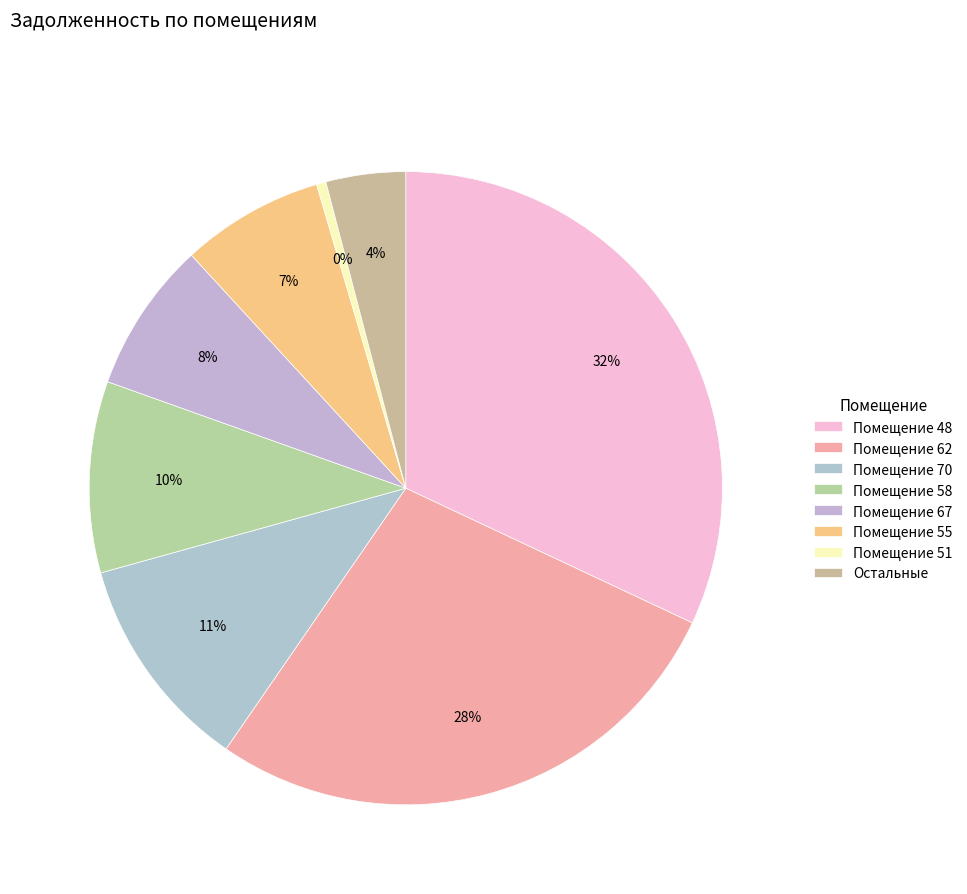

How many segments does this pie chart have?

8